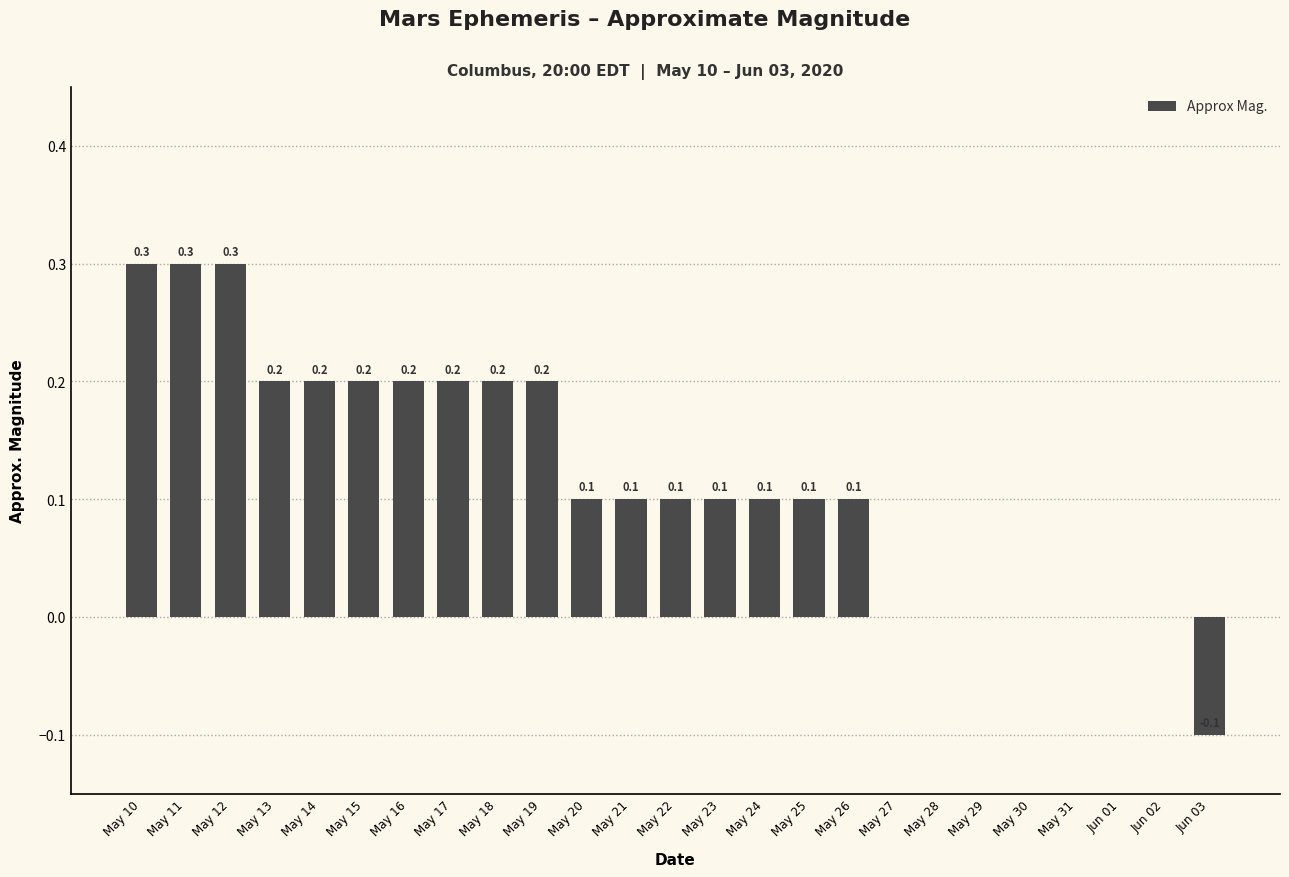

What is the sum of all values?

2.9